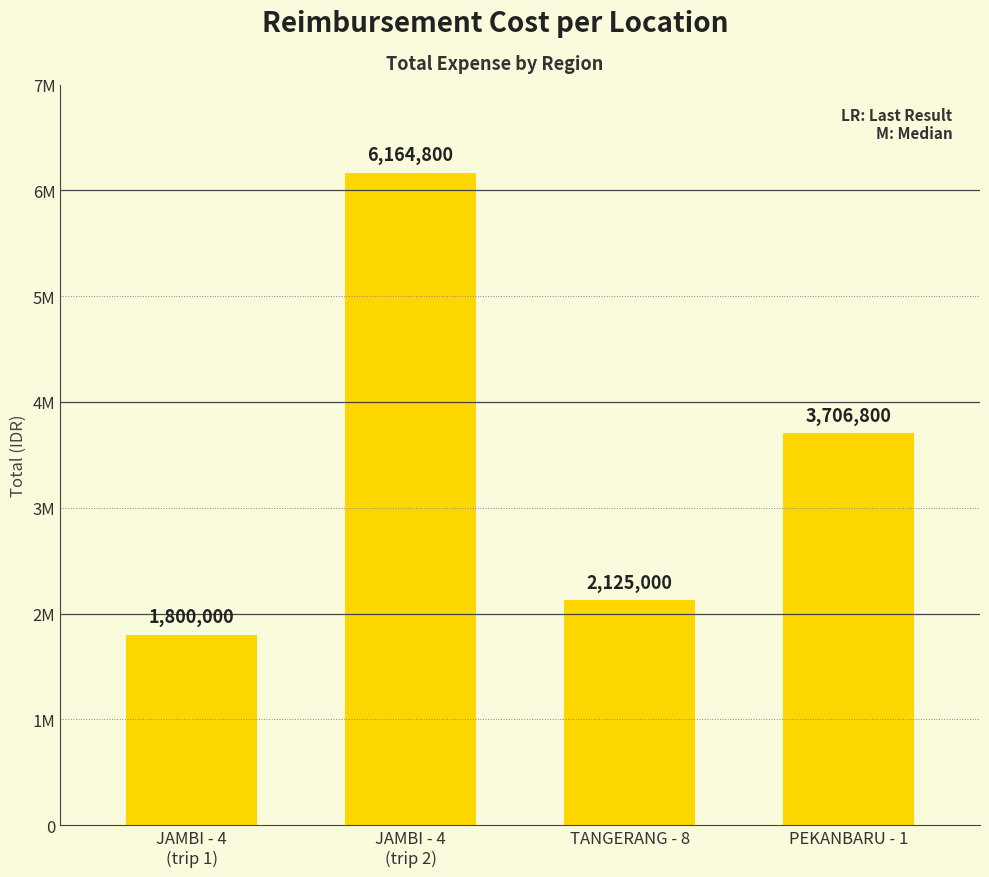

Is it true that the value at PEKANBARU - 1 is 3706800?

True